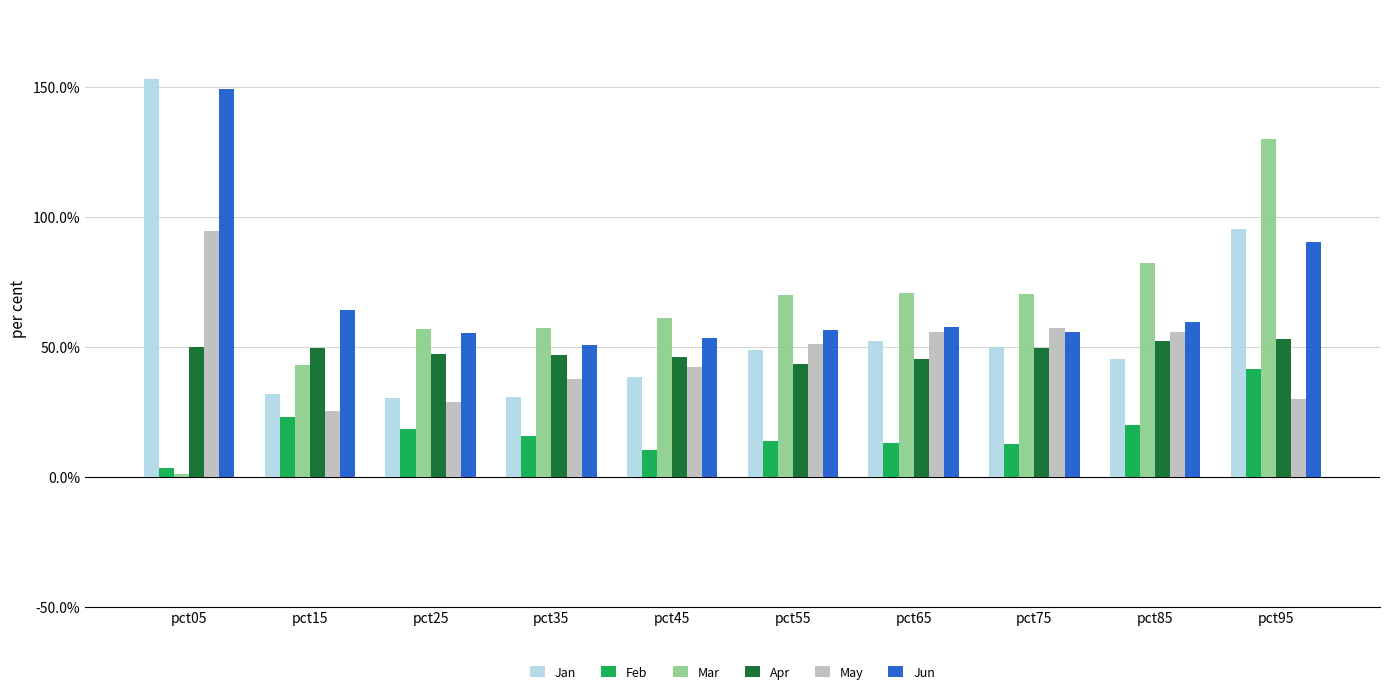

What are all the series names shown in the legend?

Jan, Feb, Mar, Apr, May, Jun